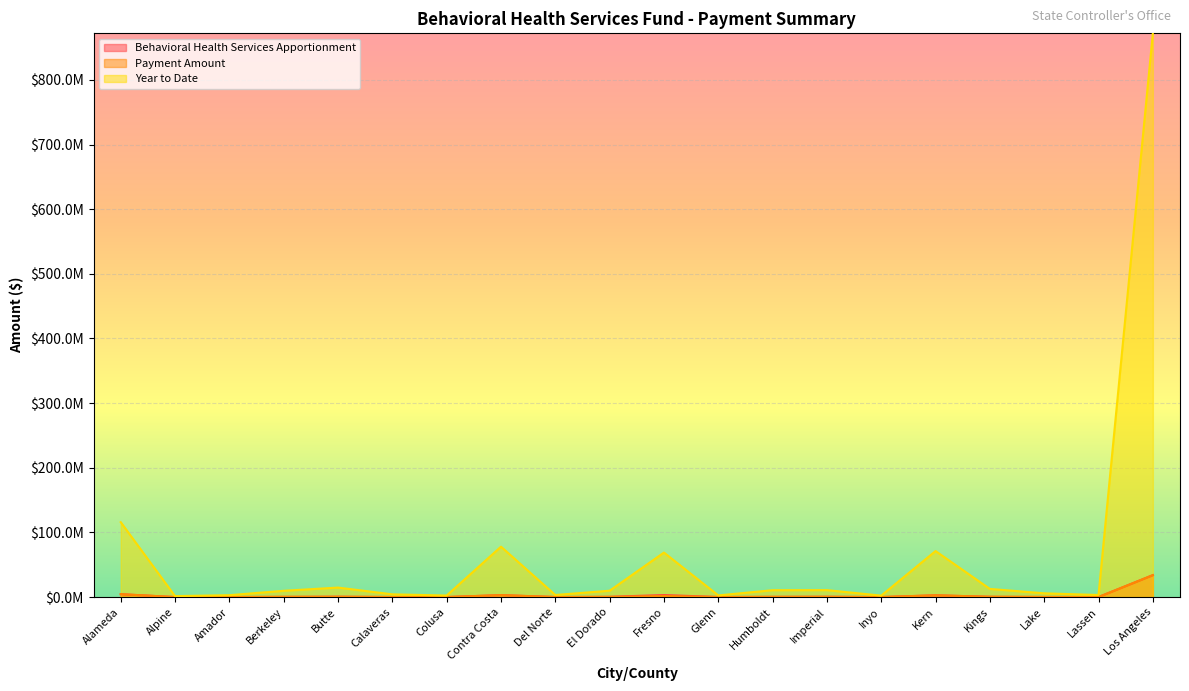

What is the label of the 15th point from the right?

Calaveras